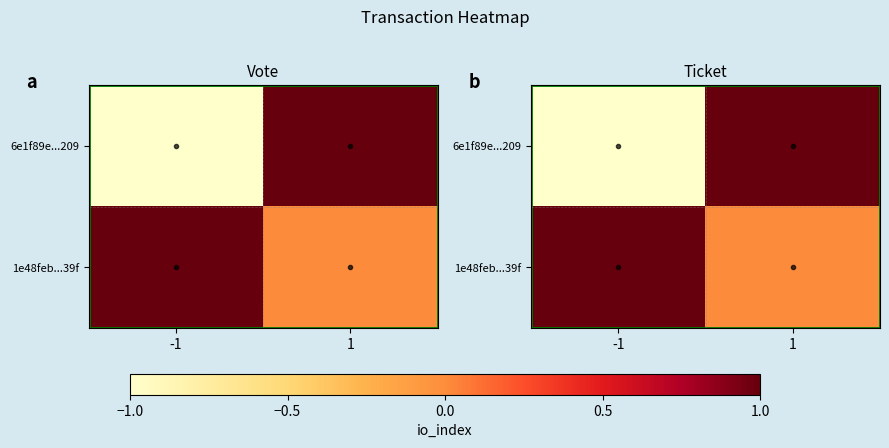

Read the 1e48feb...39f value at -1.

1